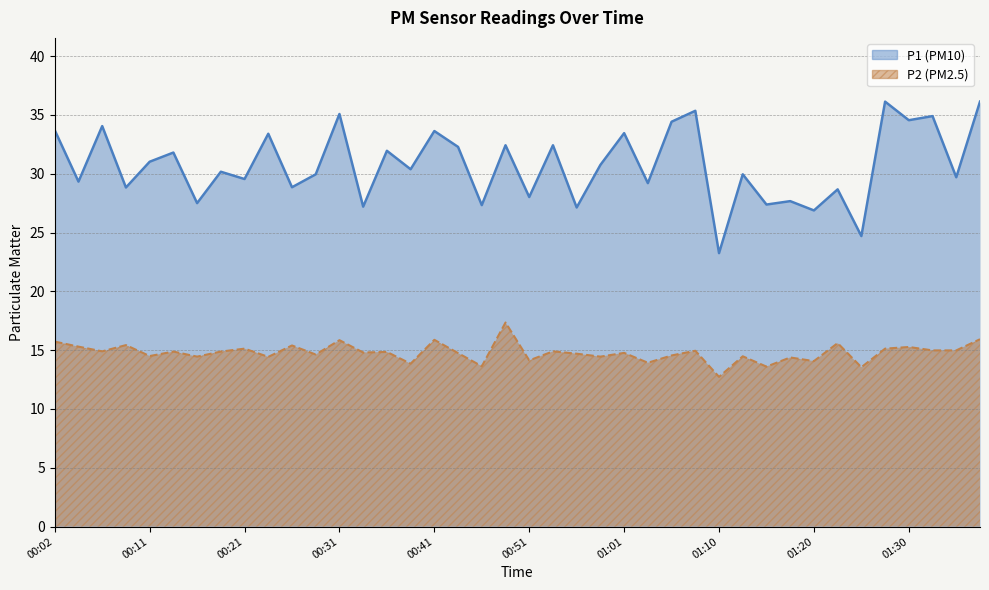

What is the difference between the second highest and minimum values in the P2 series?

3.2